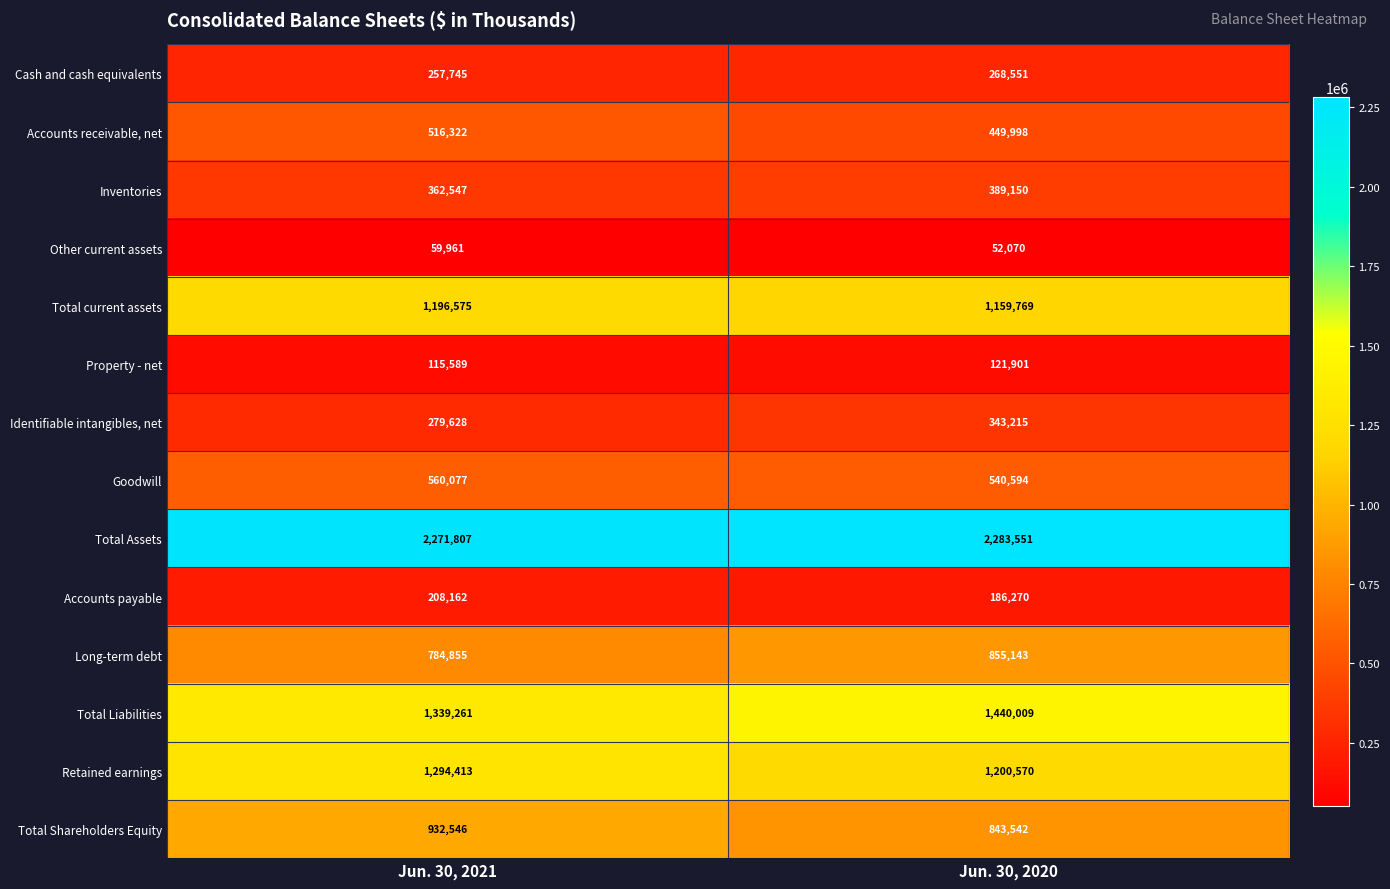

What is the difference between the Long-term debt values at Jun. 30, 2021 and Jun. 30, 2020?

70288